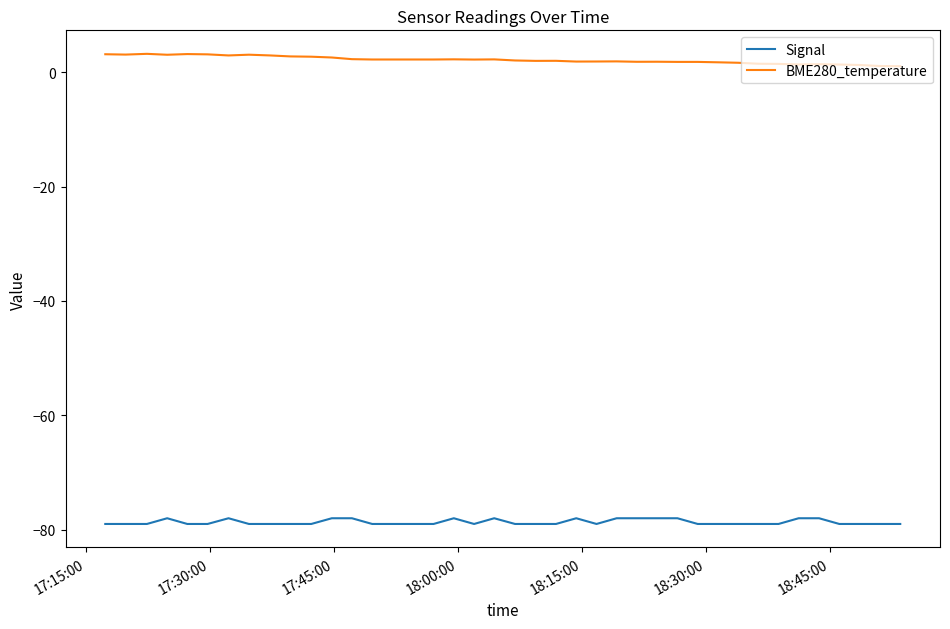

Does the chart have visible grid lines?

No